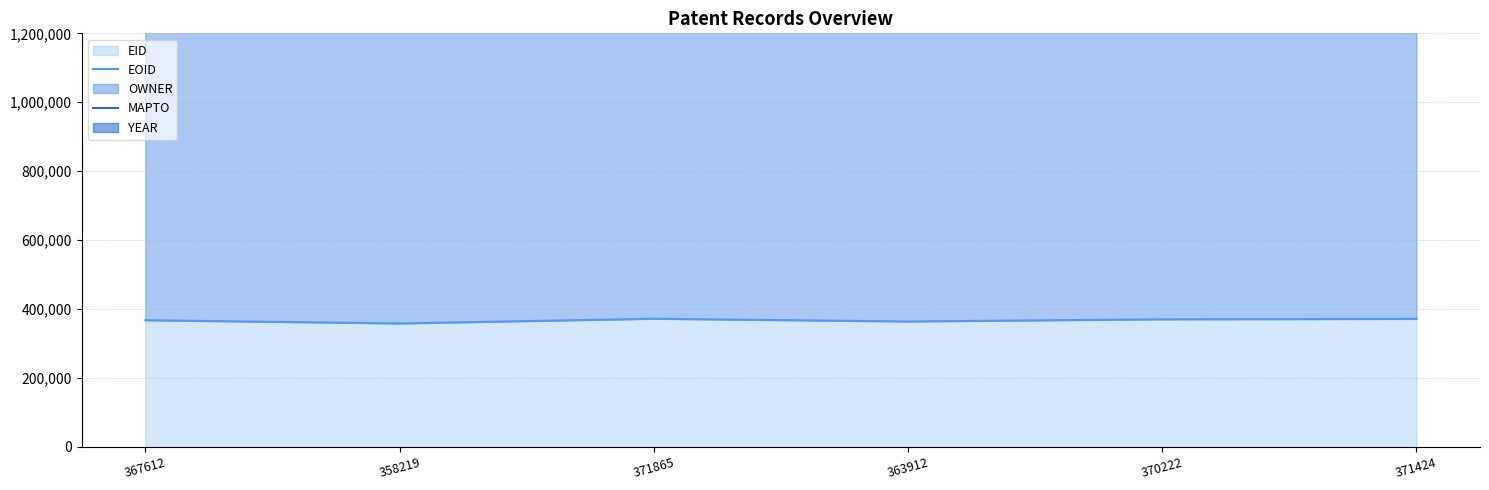

Is it true that OWNER line equals 502790 at 371424?

False